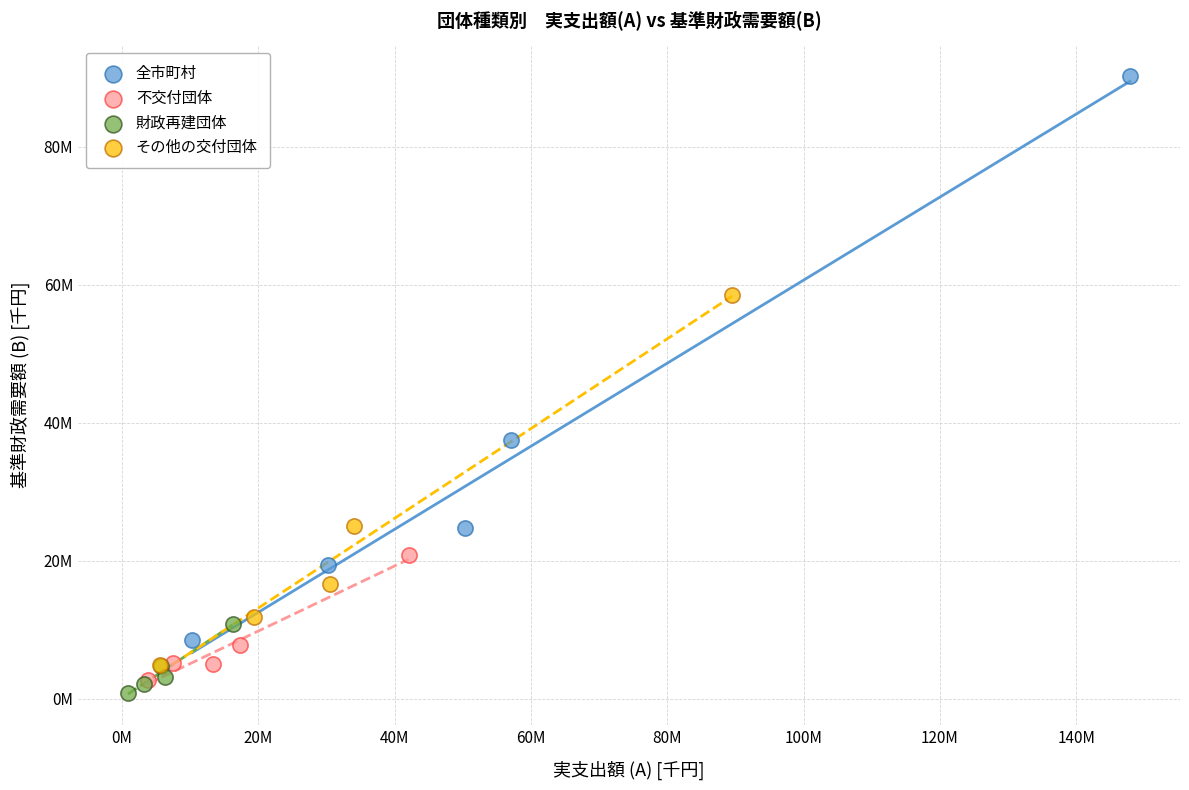

Which series has the largest Y range (max minus min)?

全市町村